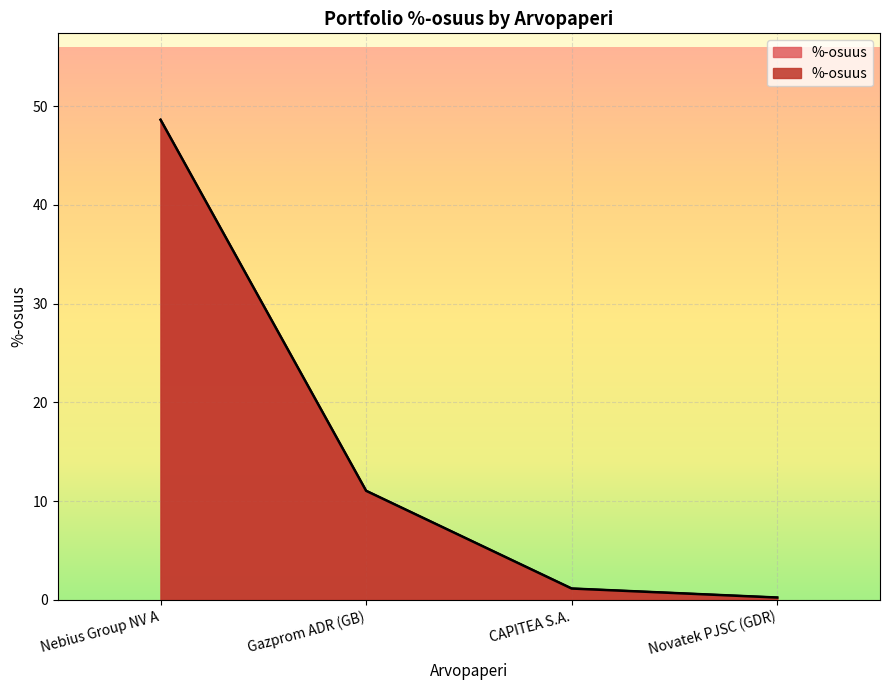

Reading left to right, list all the values displayed in this chart.

48.6	11.0	1.1	0.2